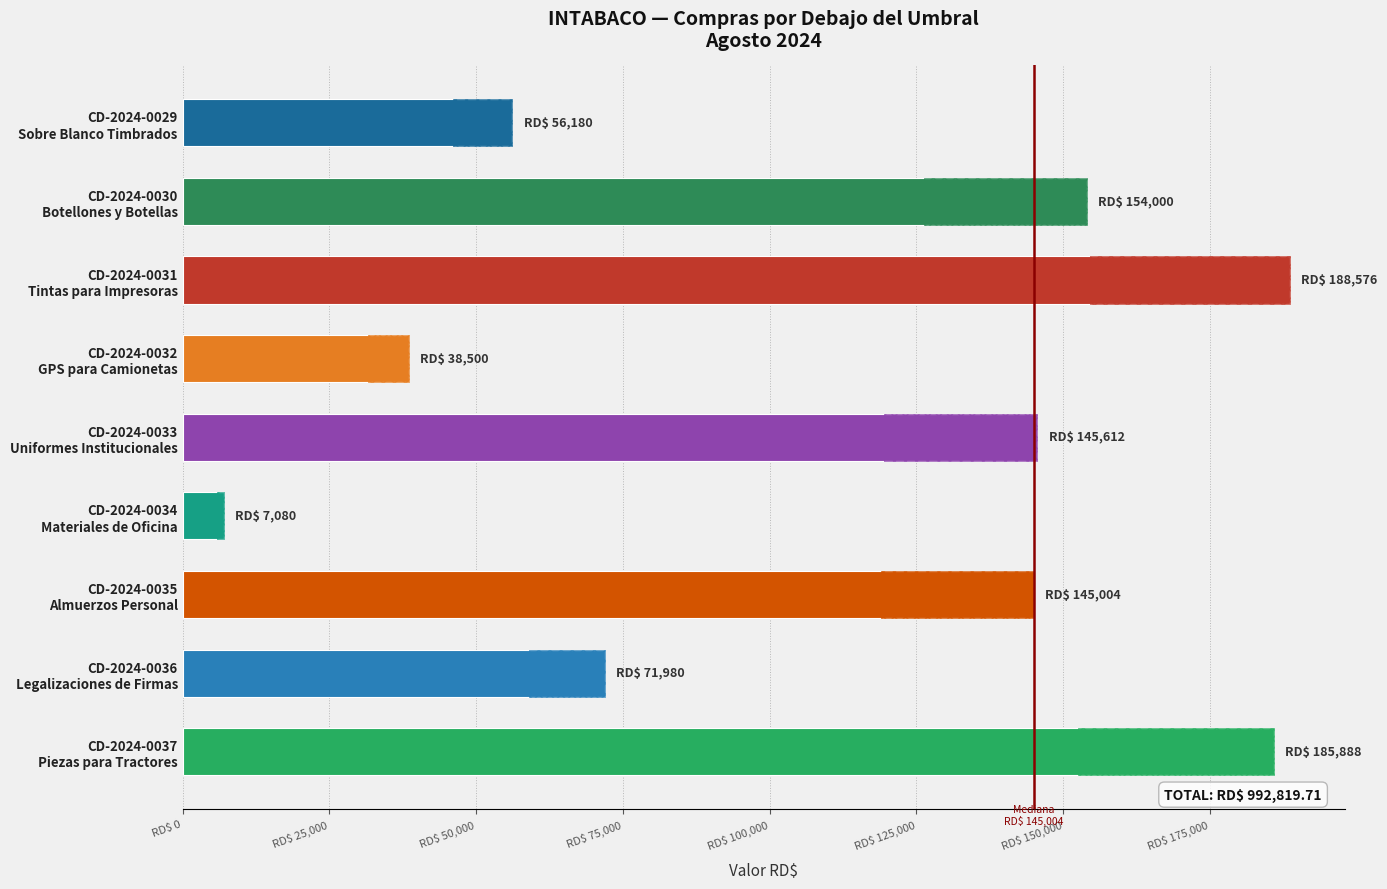

What is the change in value from CD-2024-0030 Botellones y Botellas to CD-2024-0036 Legalizaciones de Firmas?

-82020.0